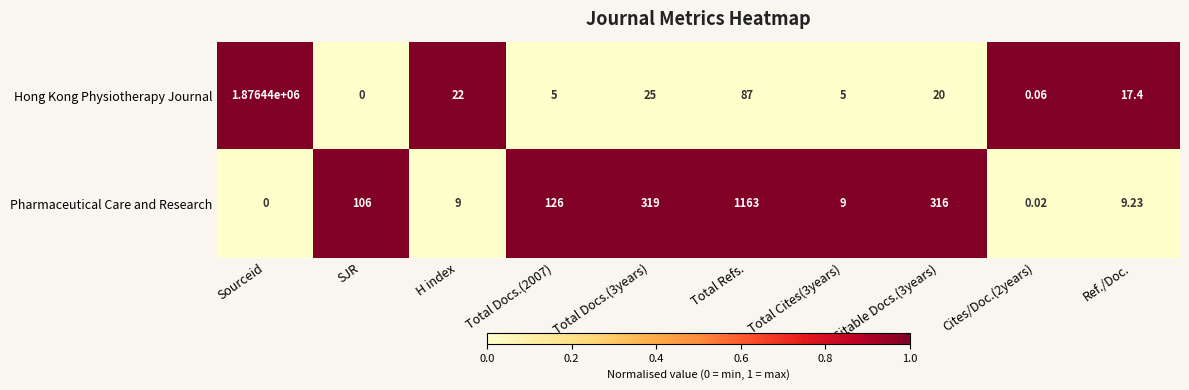

Between H index and Total Docs.(2007), which series saw the biggest shift?

Pharmaceutical Care and Research